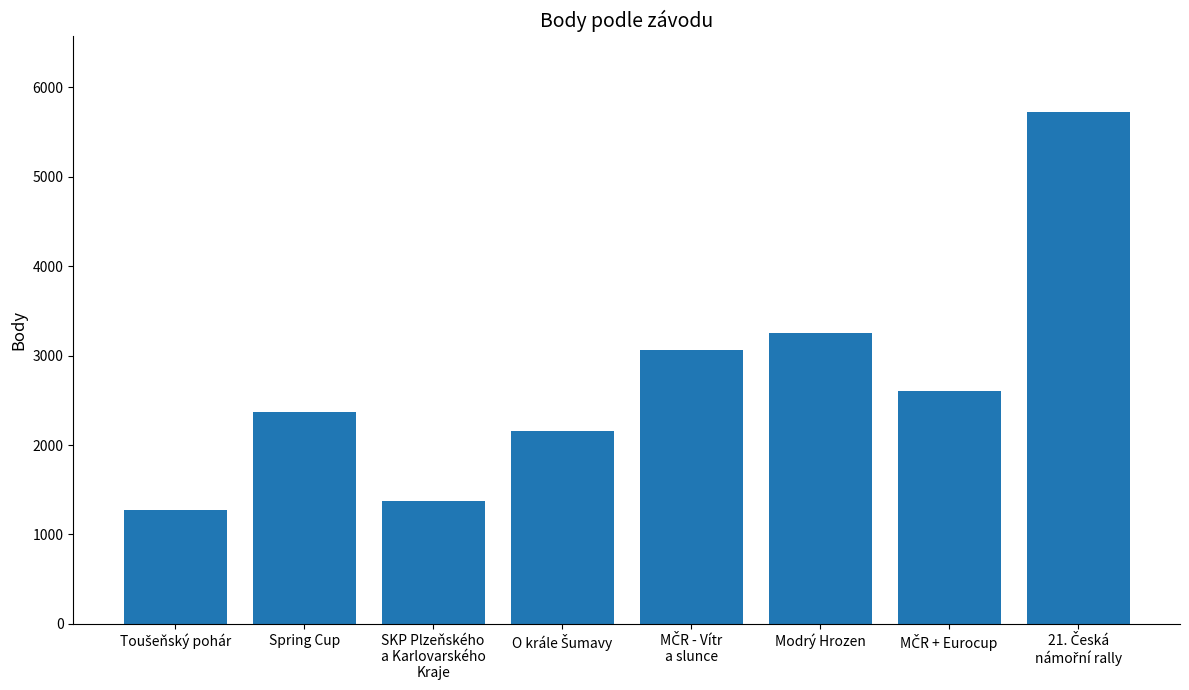

At which label is the value closest to 3498?

Modrý Hrozen